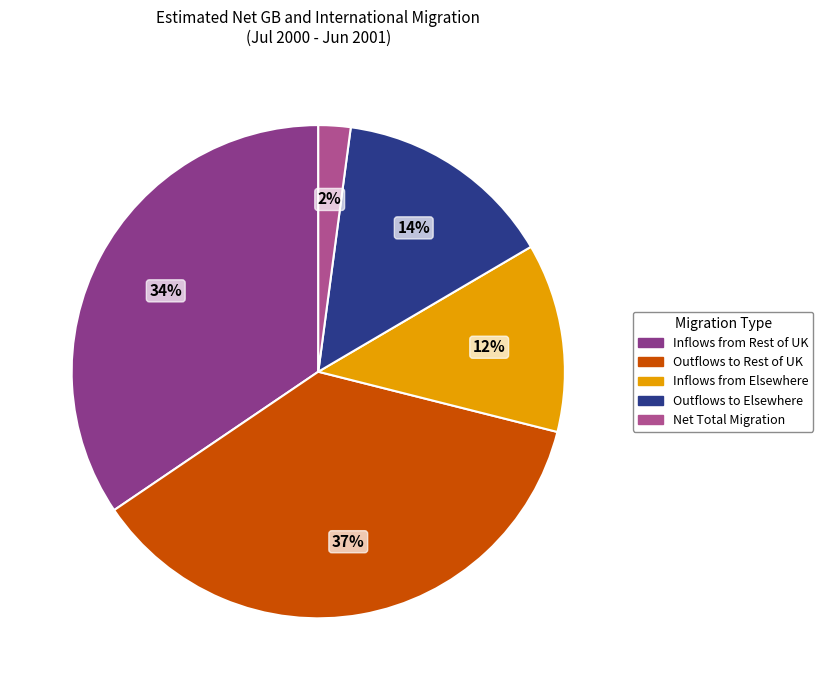

What is the smallest slice in the pie chart?

Net Total Migration